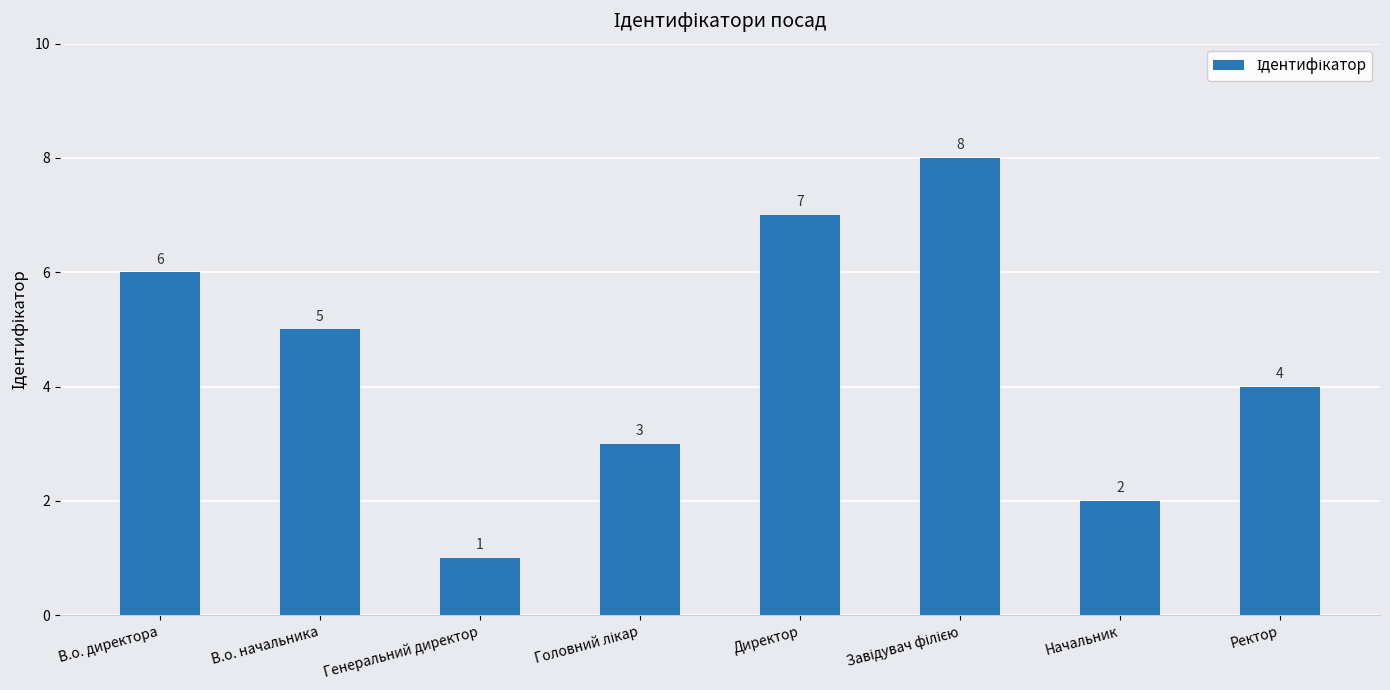

What is the minimum value shown in the chart?

1